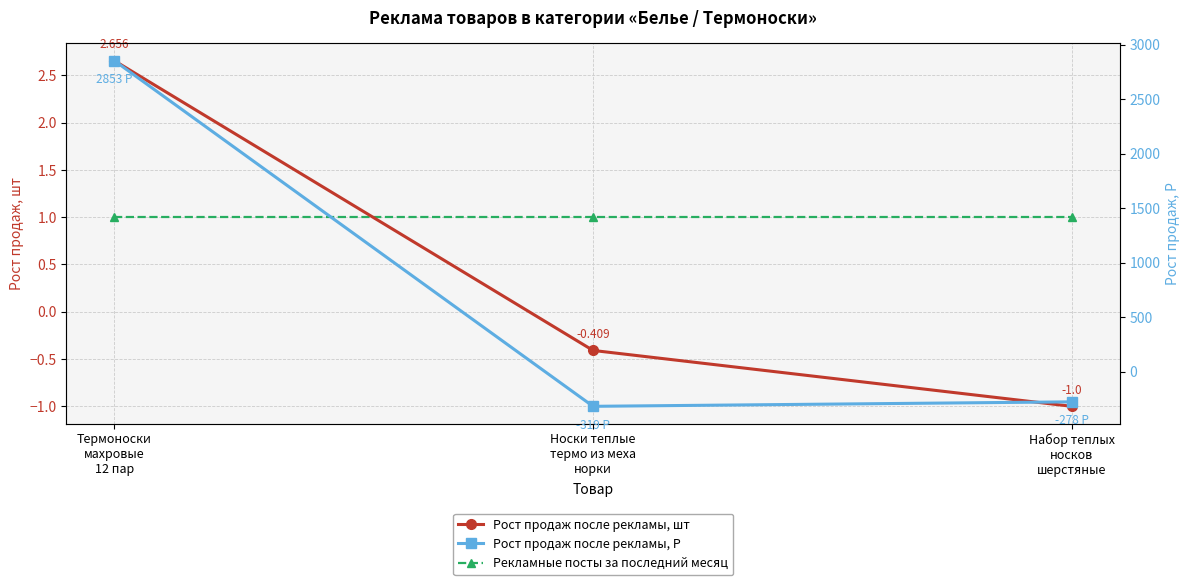

Does the chart display data point markers on the line(s)?

Yes